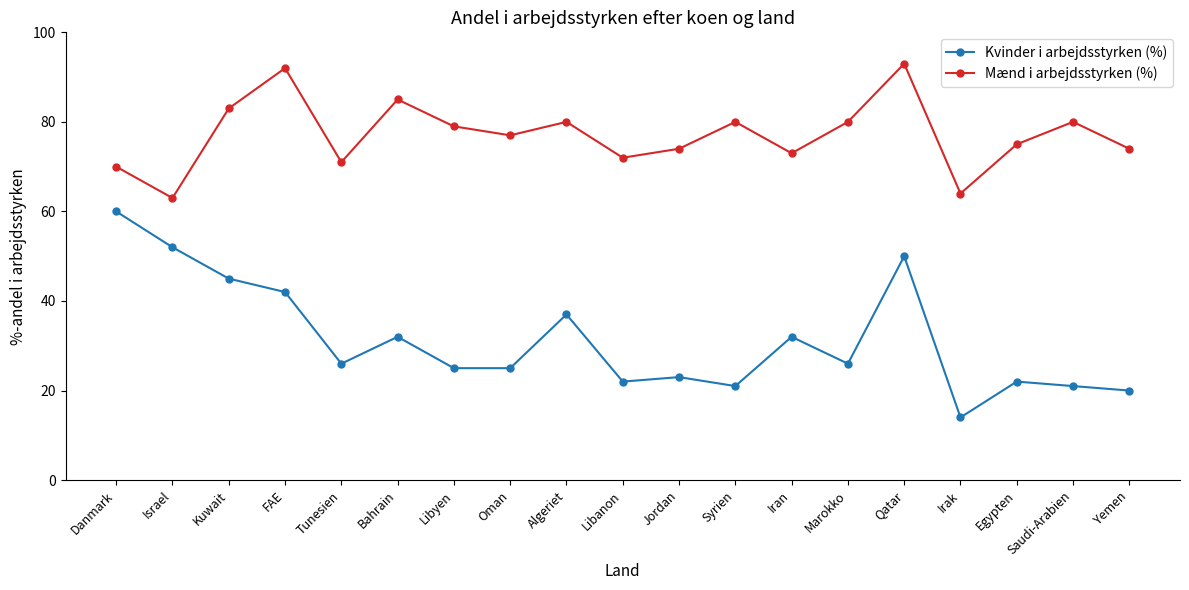

What is the total value across all series at Israel?

115